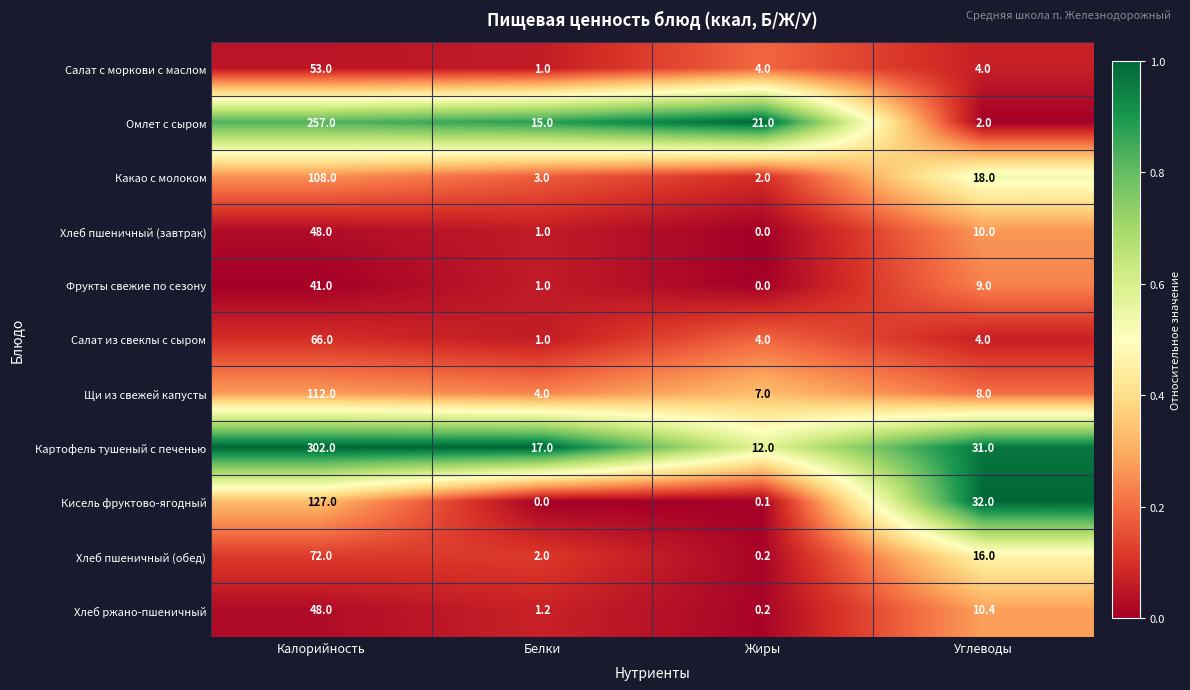

Which category has the highest value across all series?

Калорийность